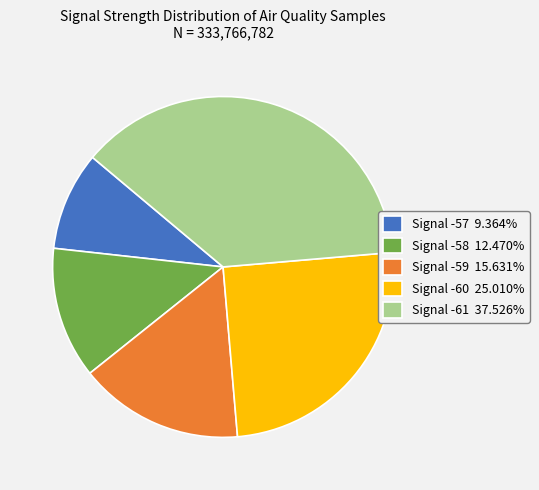

Is Signal -61 37.526% the majority of the pie?

No